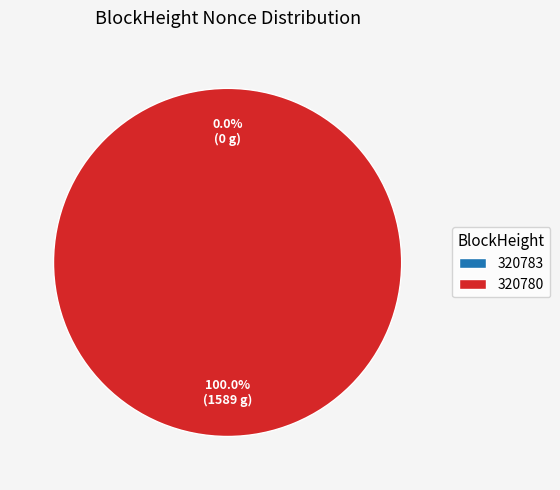

Which category has the smallest portion of the pie?

320783